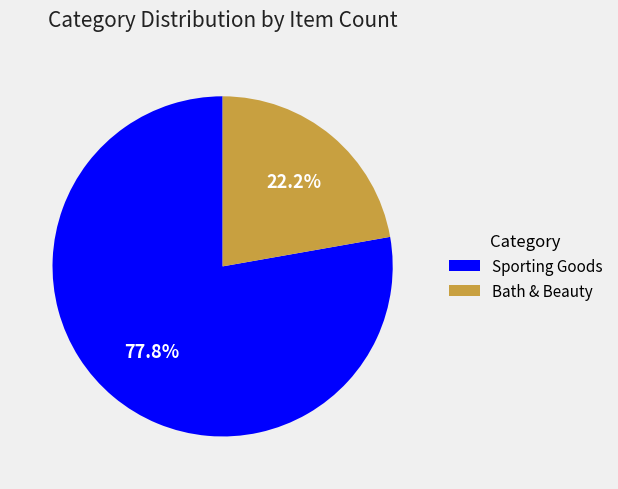

What percentage do Sporting Goods and Bath & Beauty together represent?

100.0%